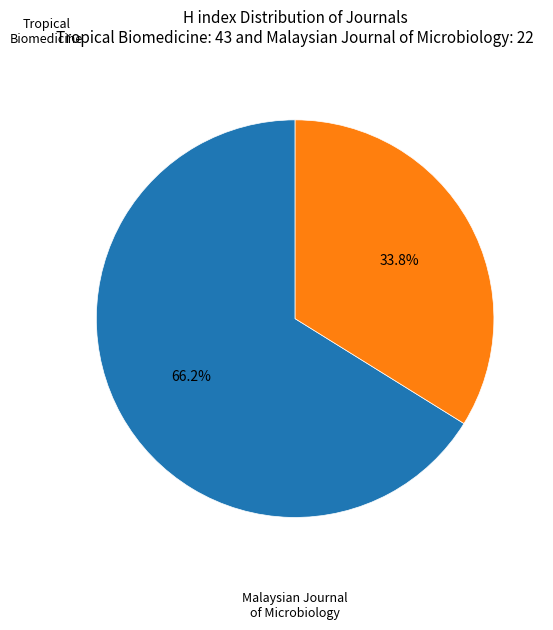

What percentage do Malaysian Journal of Microbiology and Tropical Biomedicine together represent?

100.0%